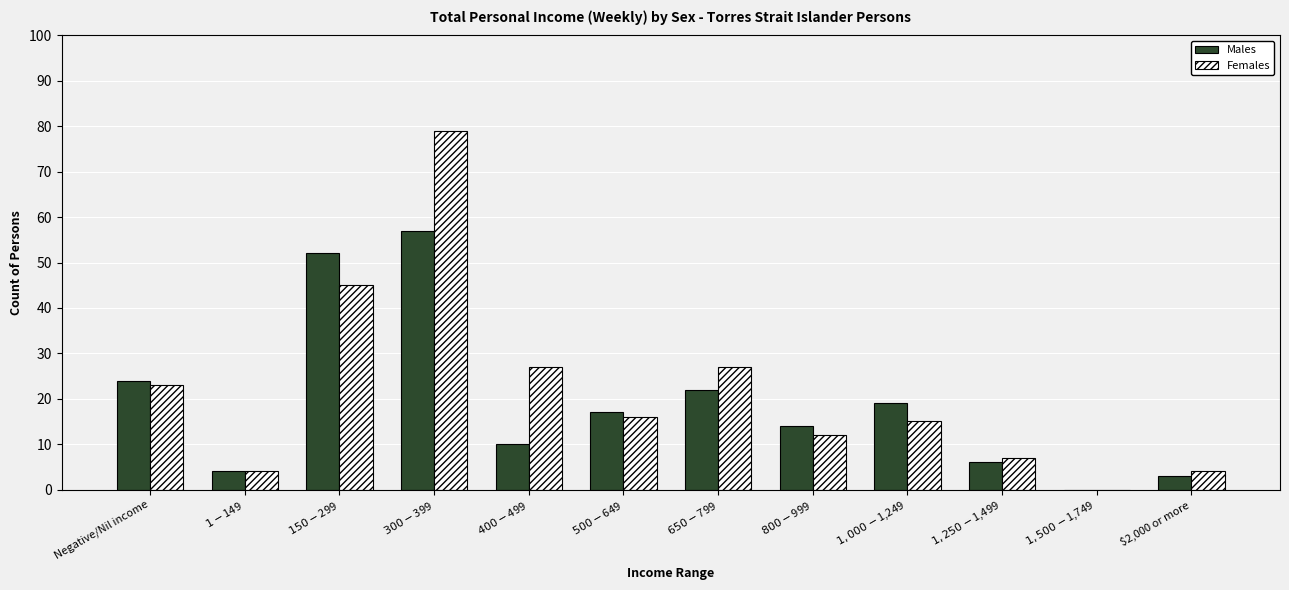

What is the sum of all Females values?

259